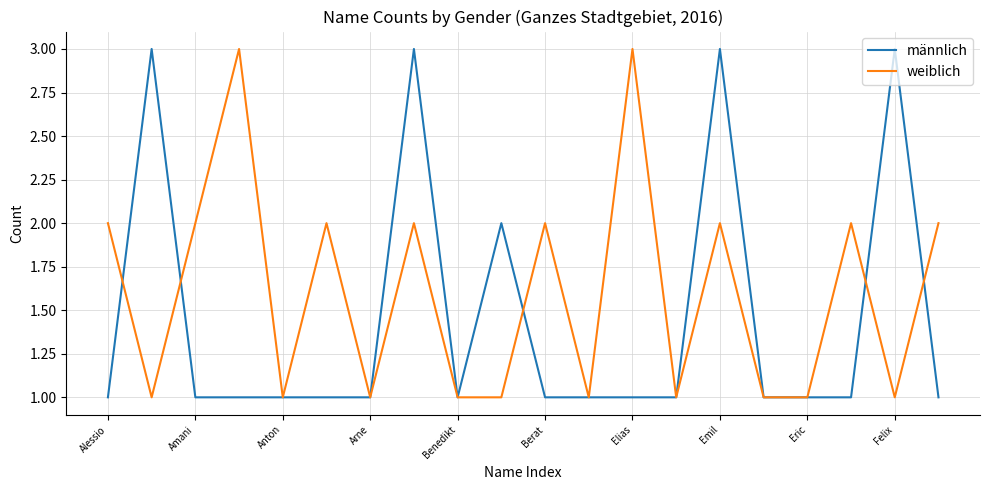

What is the greatest value displayed?

3